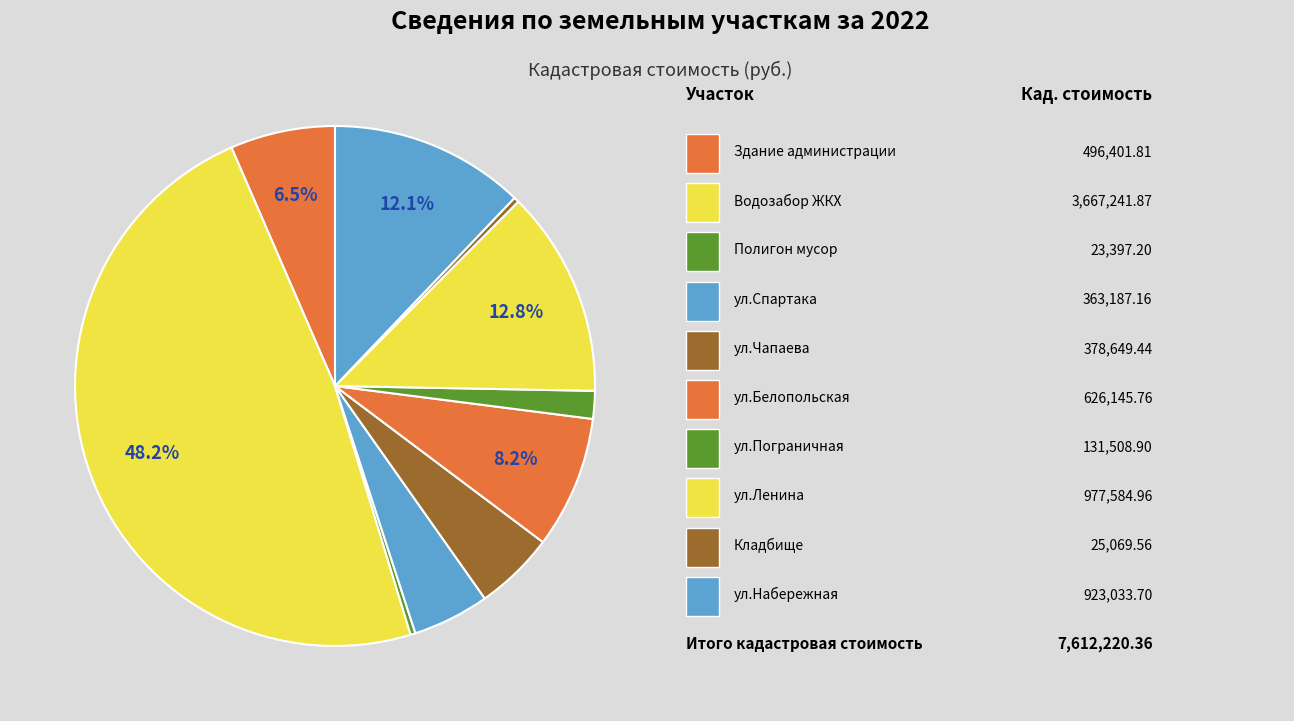

To the nearest percent, what is the average slice percentage?

10%